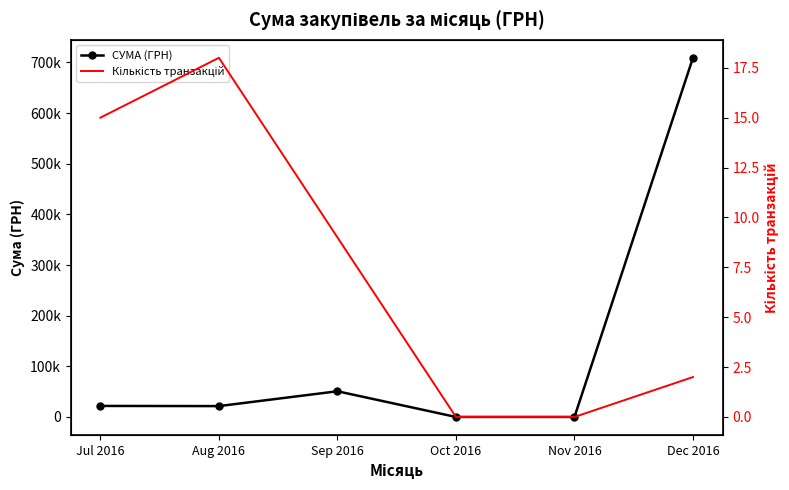

In Кількість транзакцій, how many points are higher than both neighbors (excluding endpoints)?

1